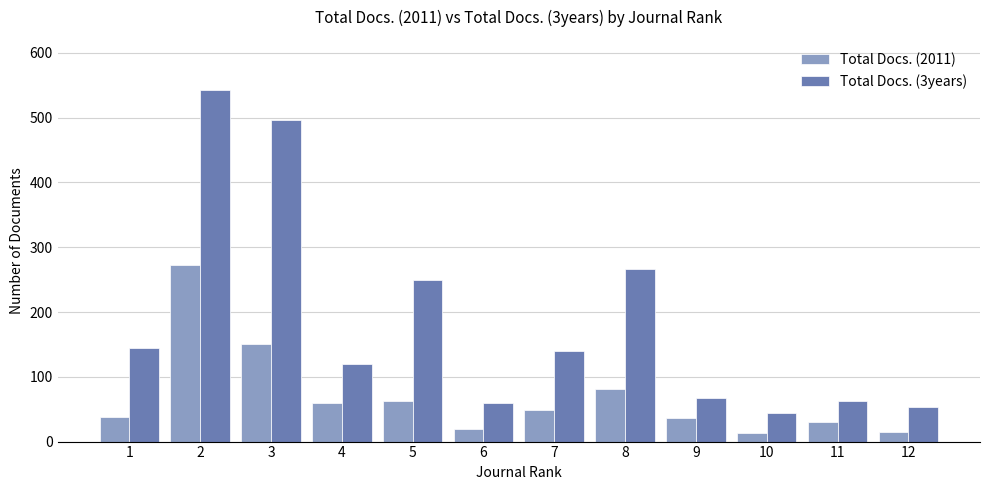

What is the sum of the Total Docs. (2011) values at 9 and 8?

117